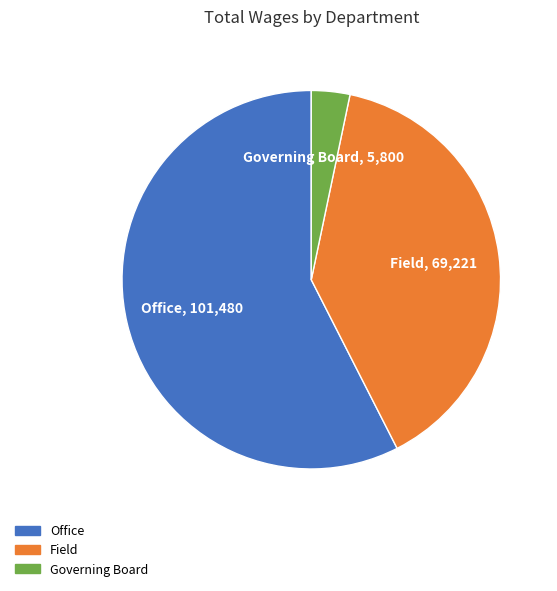

What is the ratio of the value at Field to the value at Office?

0.7